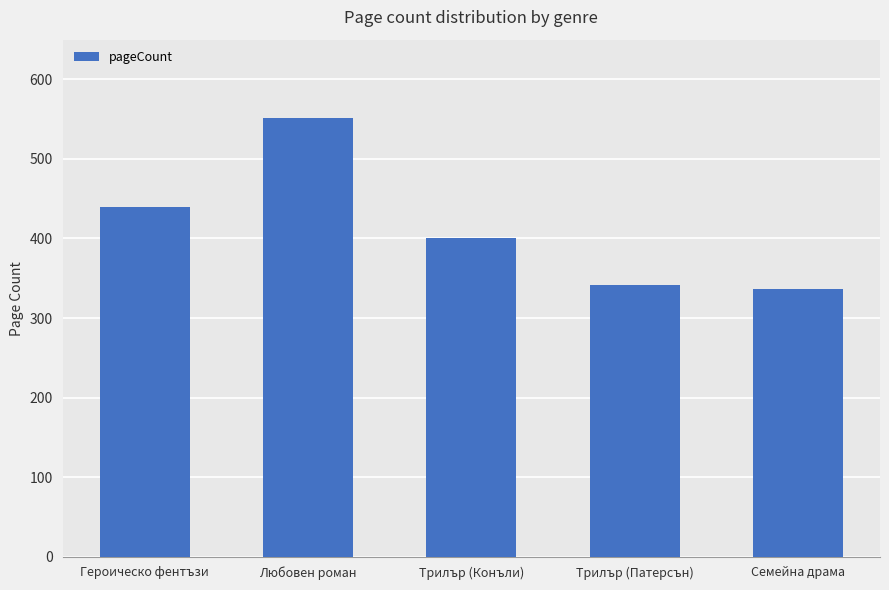

Is it true that the value at Трилър (Конъли) is 110?

False